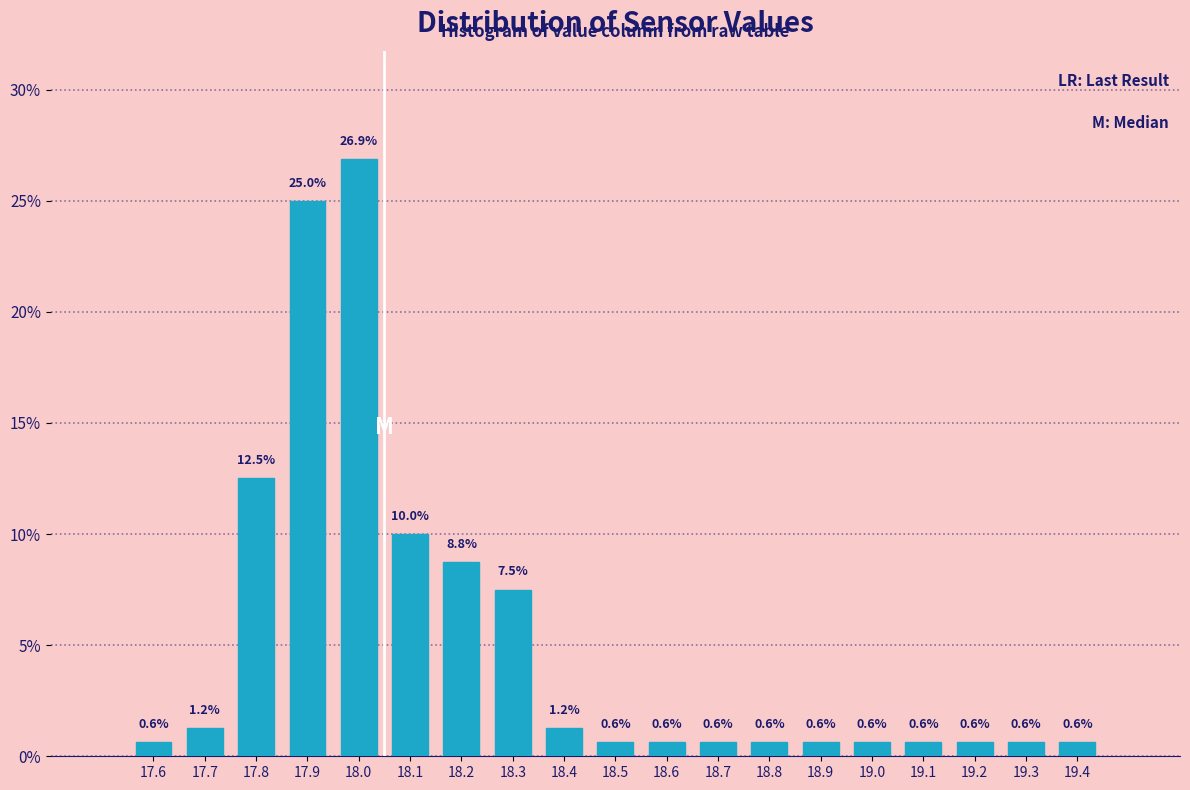

Approximately how many times larger is the value at 18.8 compared to 17.7?

0.5